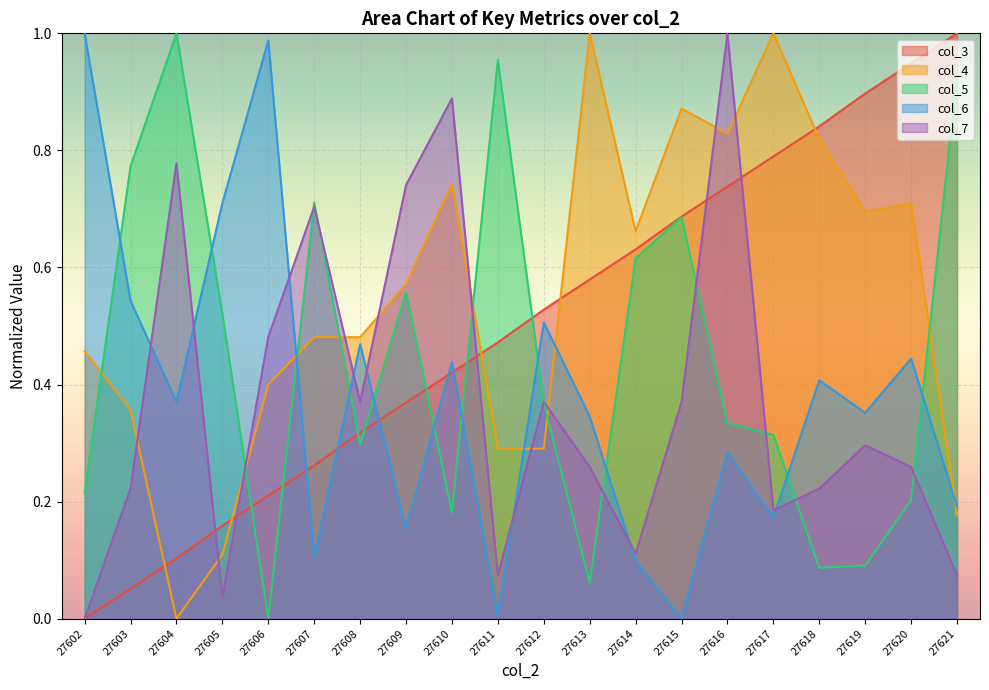

Rank the series by their maximum value, from lowest to highest.

col_3, col_4, col_5, col_6, col_7